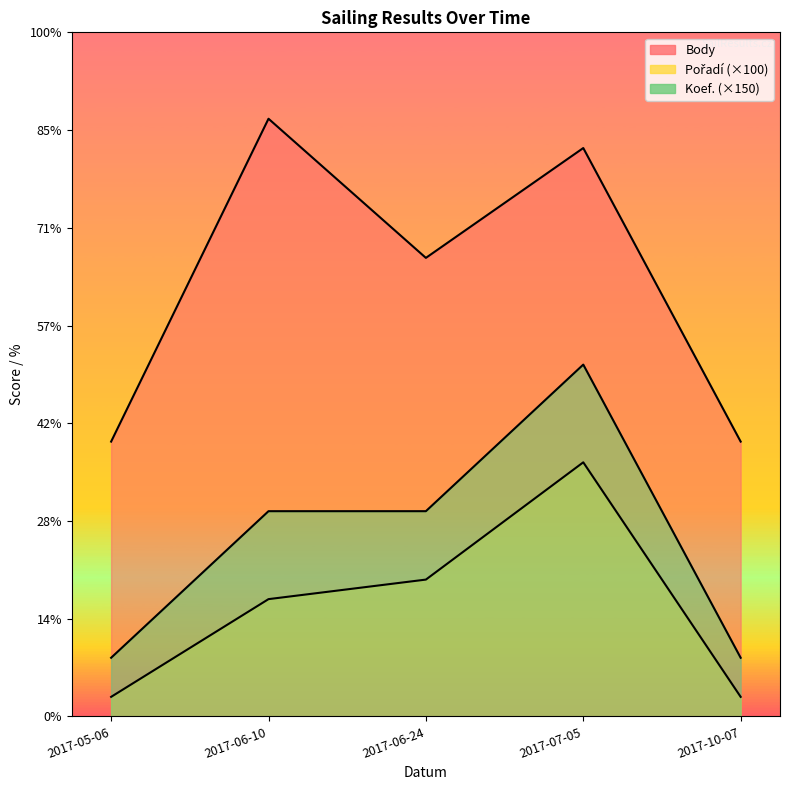

How many lines are shown in the chart?

3